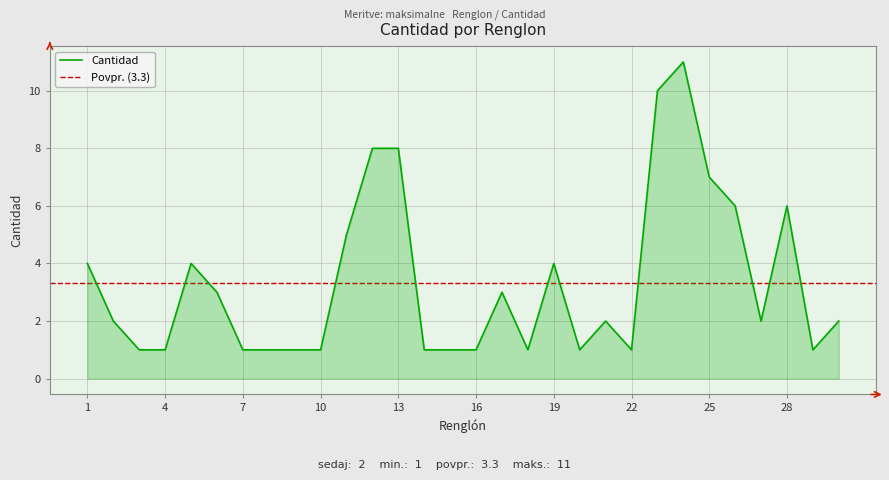

What is the maximum value shown in the chart?

11